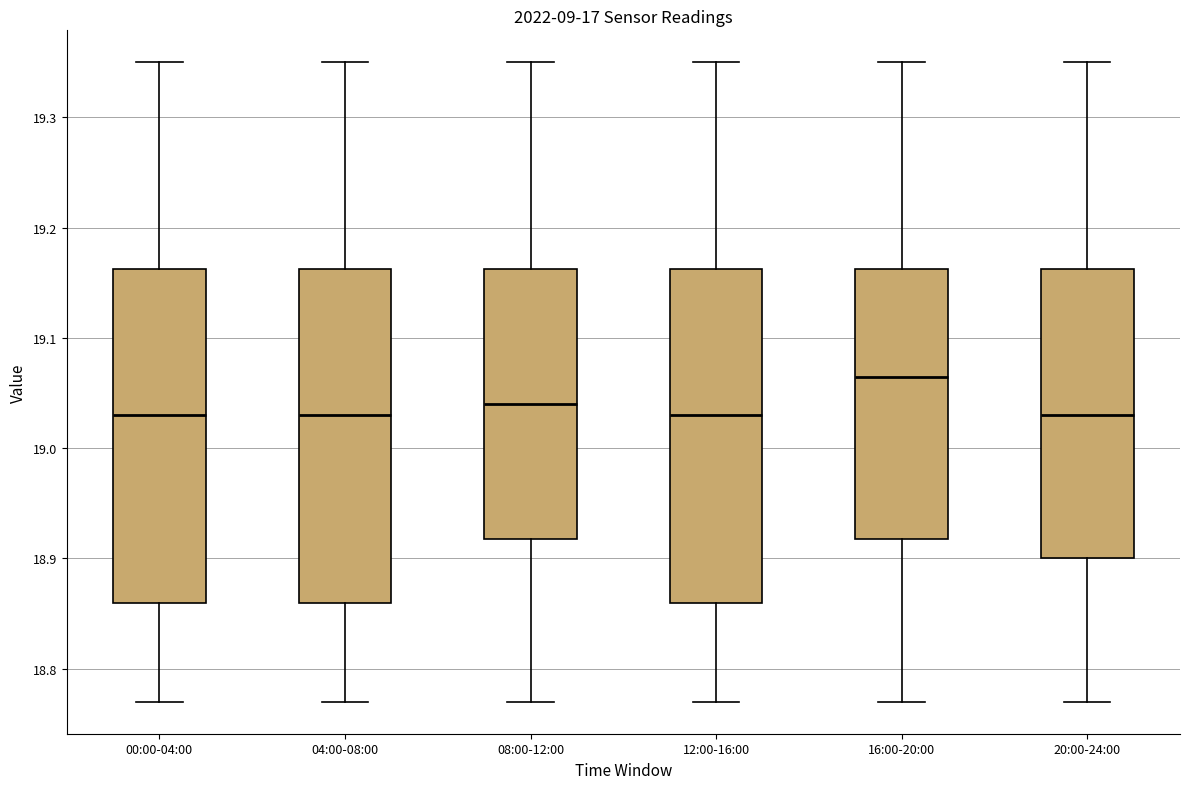

Reading left to right, transcribe this box plot: for each box, give where its median line is, the range the box spans, and where its two whiskers end, as read against the y-axis. The values are not printed on the chart, so give them approximately, as read against the axis.

00:00-04:00: median 19.03, box 18.86 to 19.16, whiskers 18.77 to 19.35
04:00-08:00: median 19.03, box 18.86 to 19.16, whiskers 18.77 to 19.35
08:00-12:00: median 19.04, box 18.92 to 19.16, whiskers 18.77 to 19.35
12:00-16:00: median 19.03, box 18.86 to 19.16, whiskers 18.77 to 19.35
16:00-20:00: median 19.07, box 18.92 to 19.16, whiskers 18.77 to 19.35
20:00-24:00: median 19.03, box 18.90 to 19.16, whiskers 18.77 to 19.35